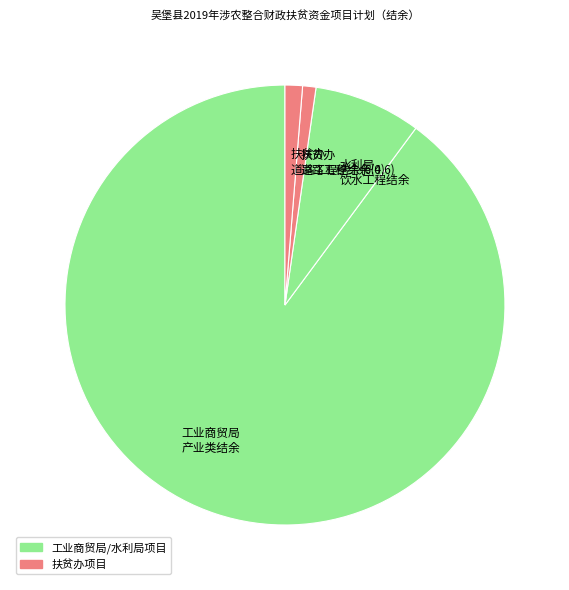

Which category has the biggest portion of the pie?

工业商贸局 产业类结余